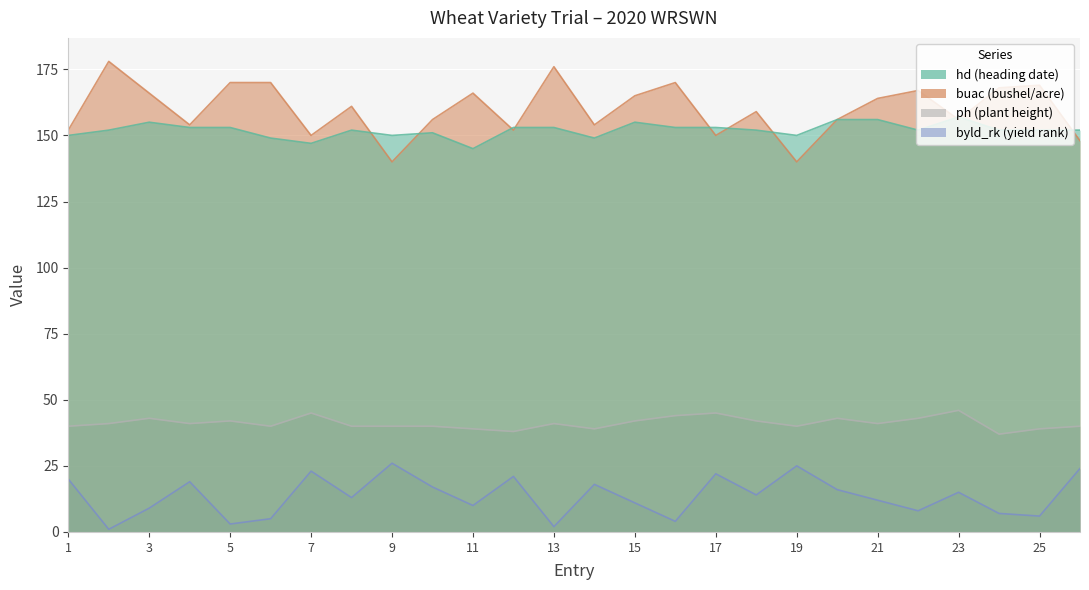

What are all the series names shown in the legend?

byld_rk, buac, hd, ph